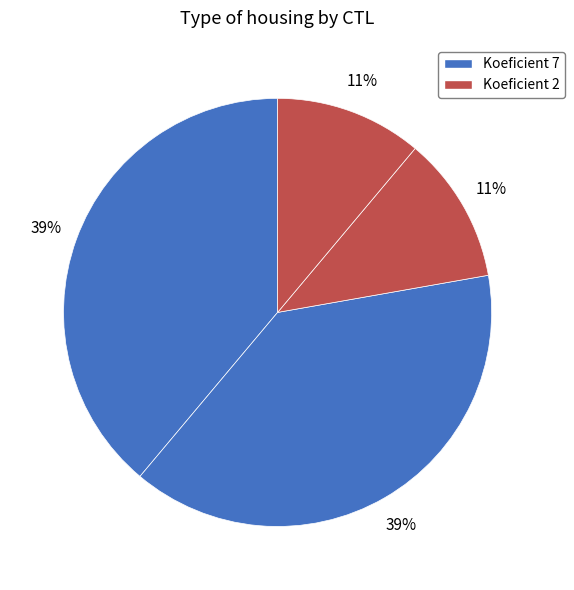

Count the number of slices in the pie.

4